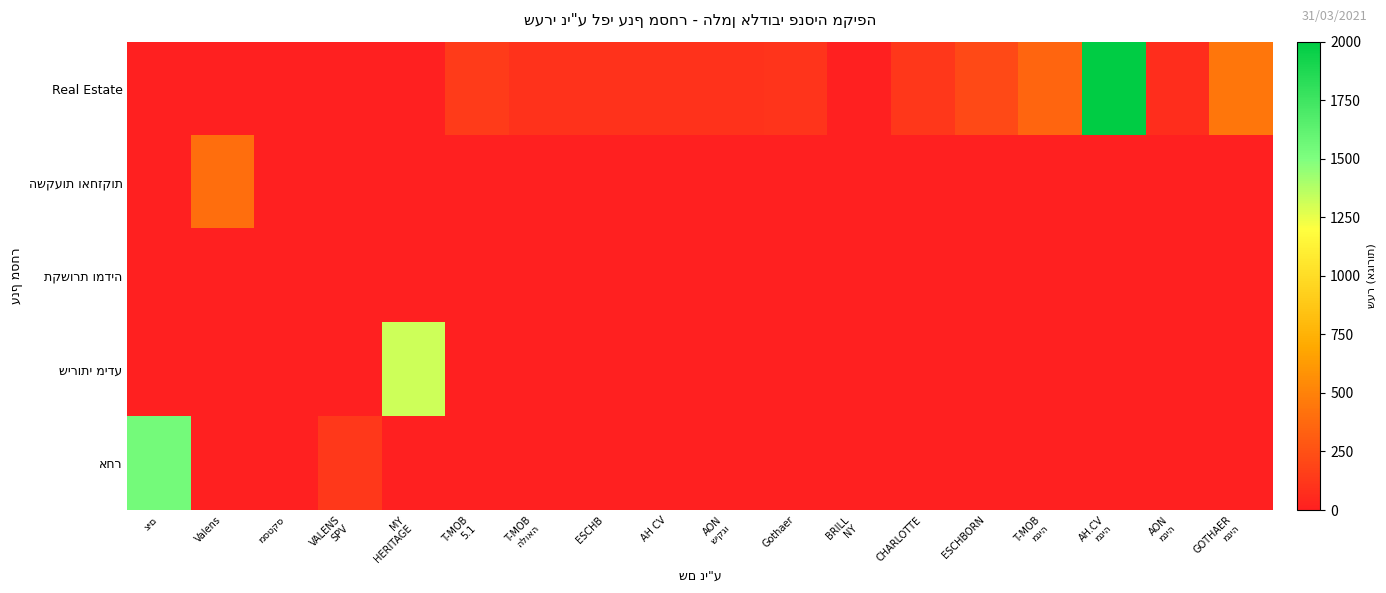

Which series has the widest spread of values?

Real Estate